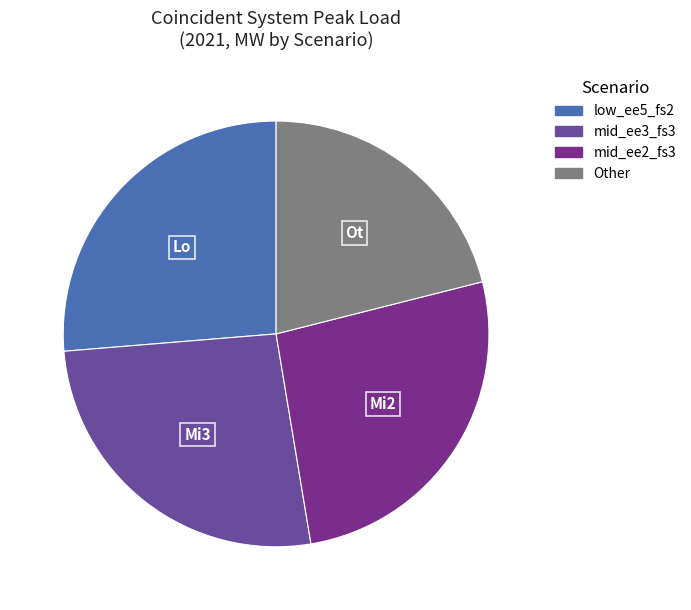

How many segments does this pie chart have?

4